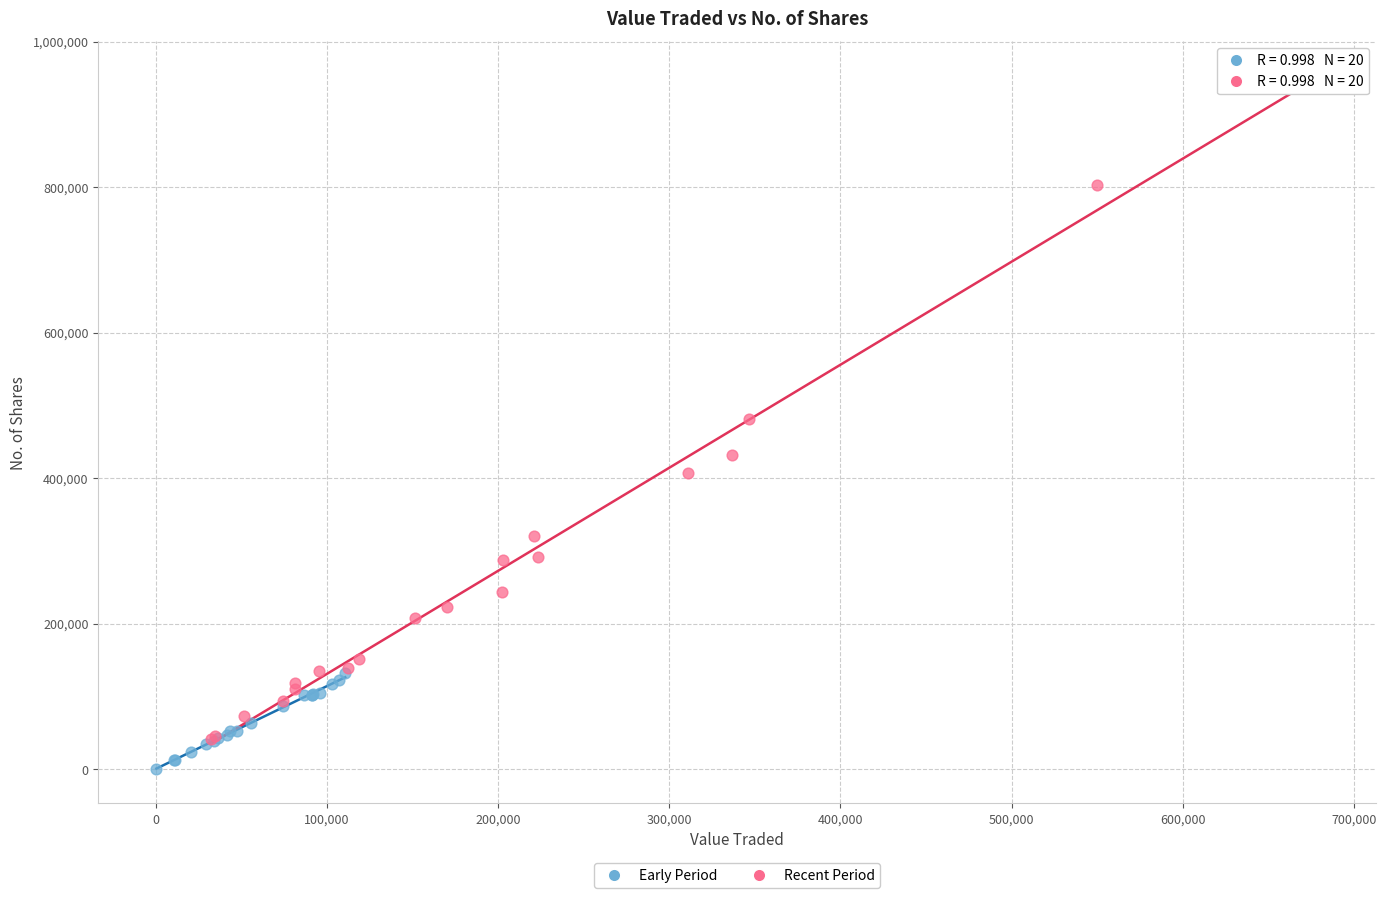

What are all the series names shown in the legend?

Early Period, Recent Period